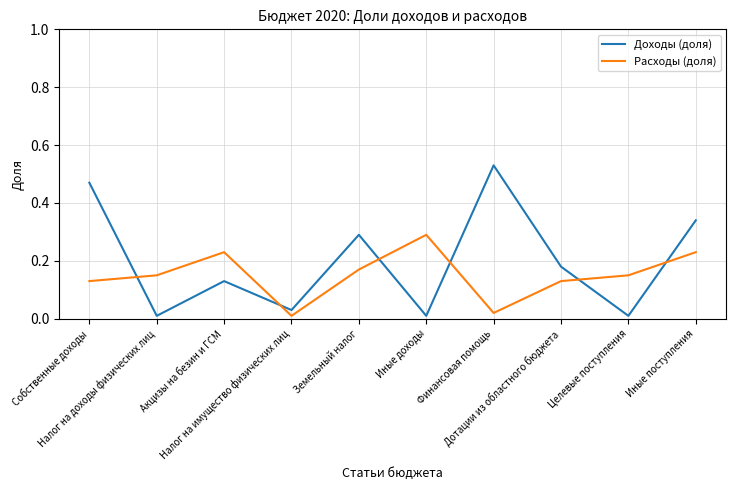

Is the value of Доходы (доля) at Дотации из областного бюджета greater than the value of Расходы (доля) at Иные поступления?

No